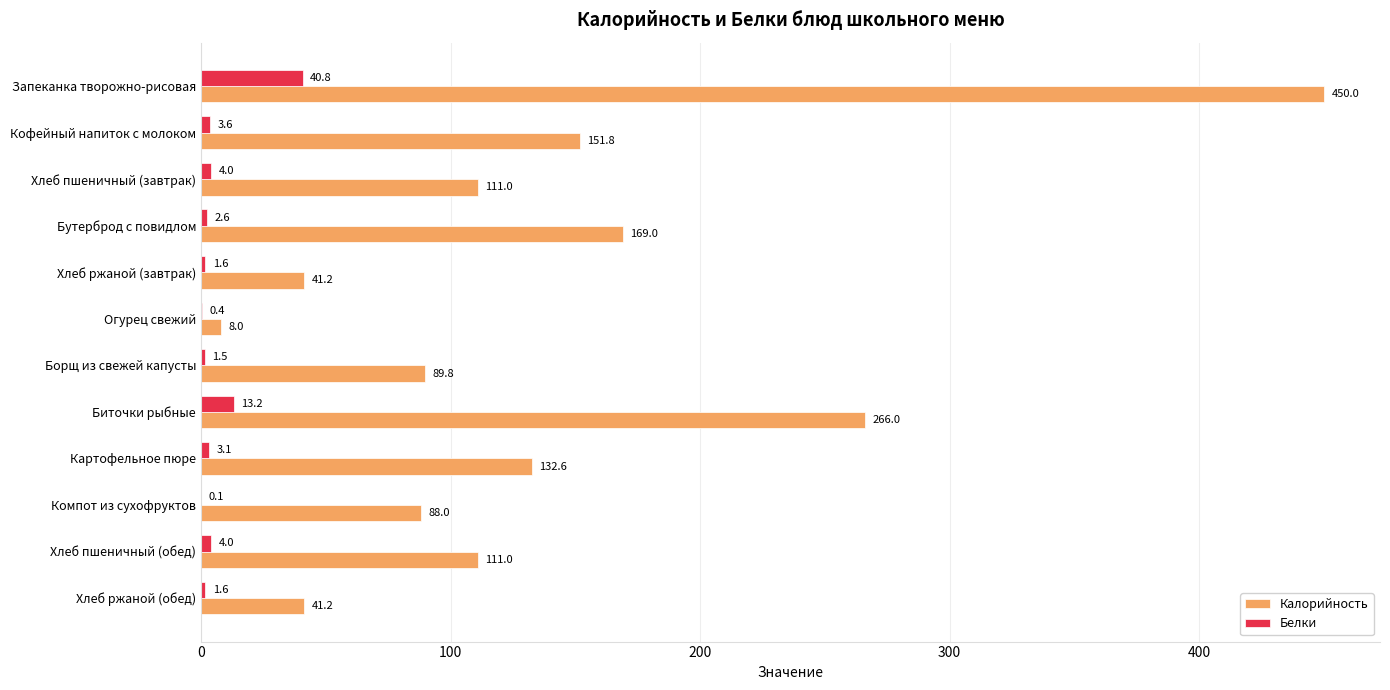

Where is Калорийность nearest to the value 229?

Биточки рыбные